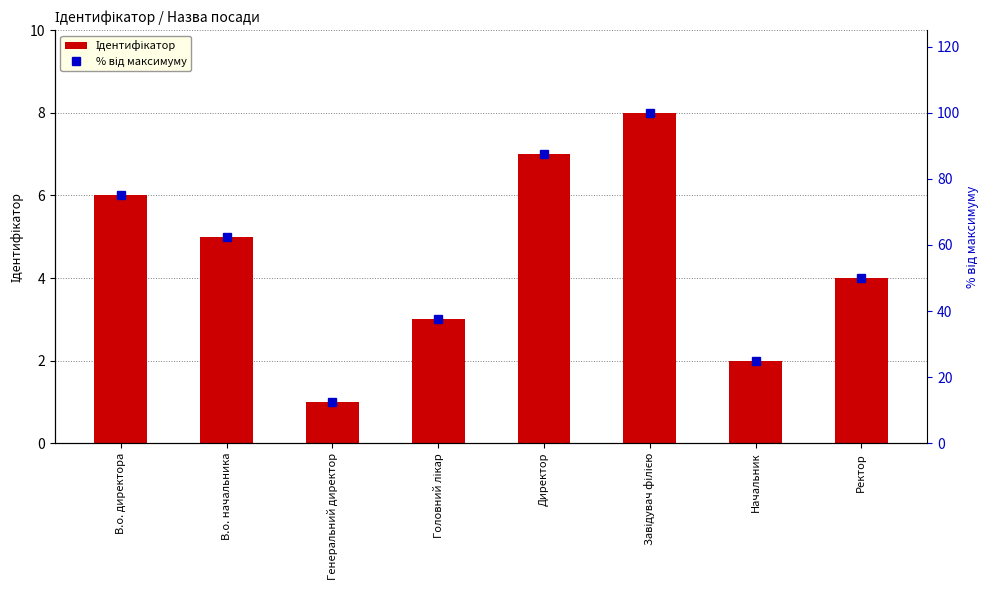

What is the total value across all series at Генеральний директор?

13.5